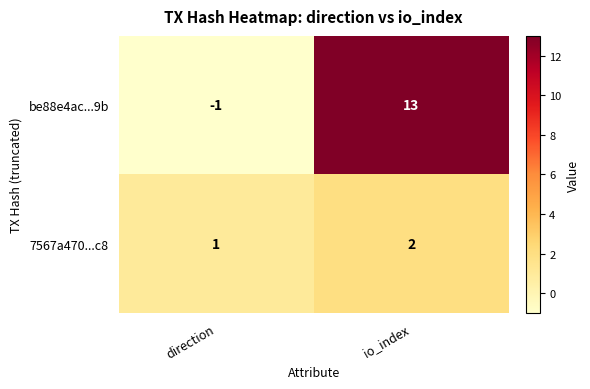

Reading right to left, what are all the values shown in this chart?

be88e4ac...9b: io_index=13	direction=-1
7567a470...c8: io_index=2	direction=1